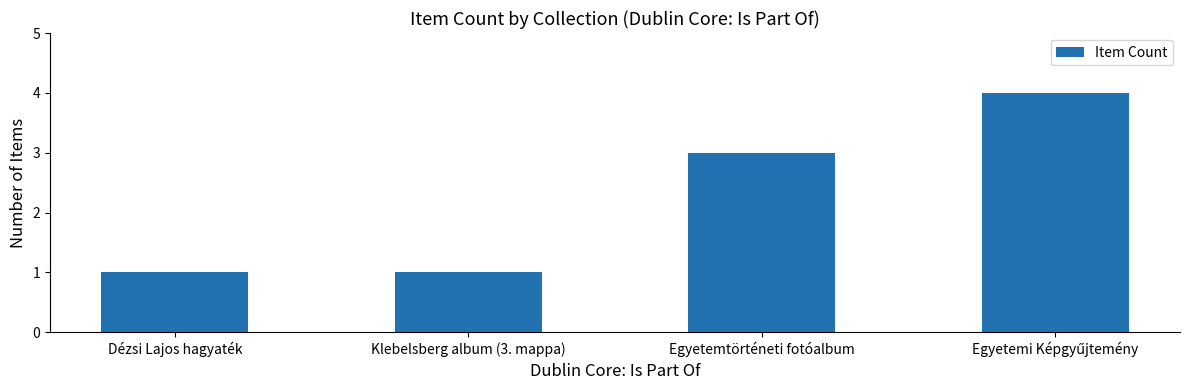

What is the change in value from Dézsi Lajos hagyaték to Egyetemtörténeti fotóalbum?

+2